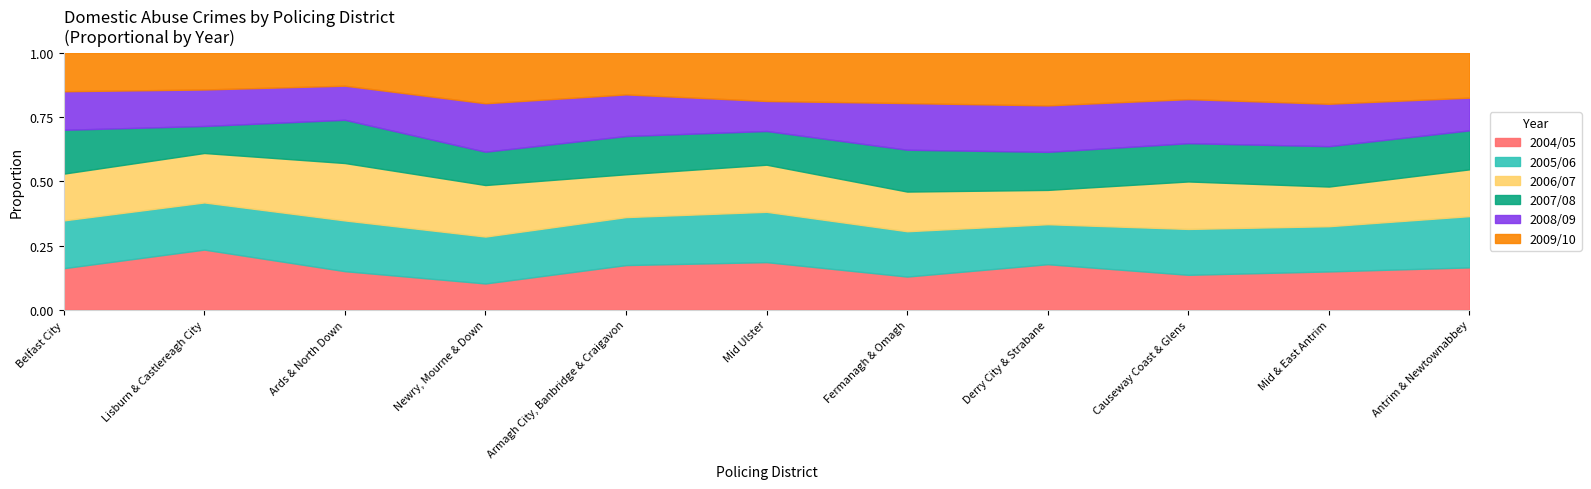

At which category is the sum across all series the highest?

Belfast City